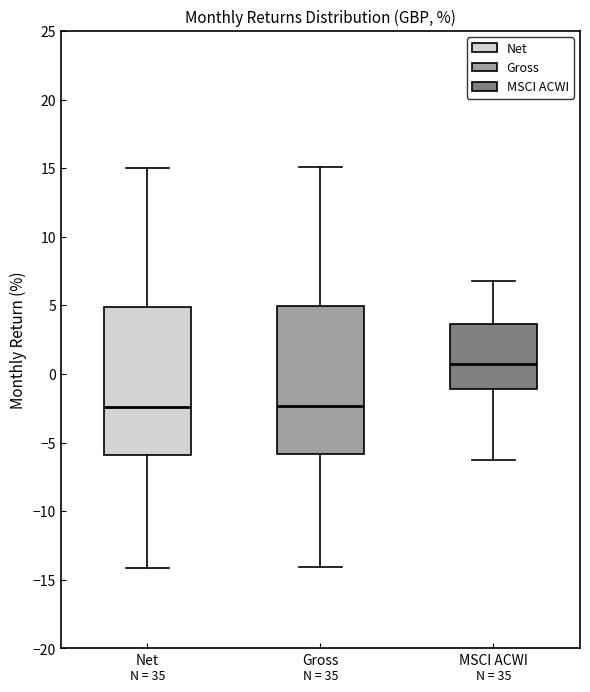

Reading left to right, transcribe this box plot: for each box, give where its median line is, the range the box spans, and where its two whiskers end, as read against the y-axis. The values are not printed on the chart, so give them approximately, as read against the axis.

Net: median -2.5, box -6.0 to 5.0, whiskers -14.0 to 15.0
Gross: median -2.5, box -6.0 to 5.0, whiskers -14.0 to 15.0
MSCI ACWI: median 0.5, box -1.0 to 3.5, whiskers -6.5 to 7.0